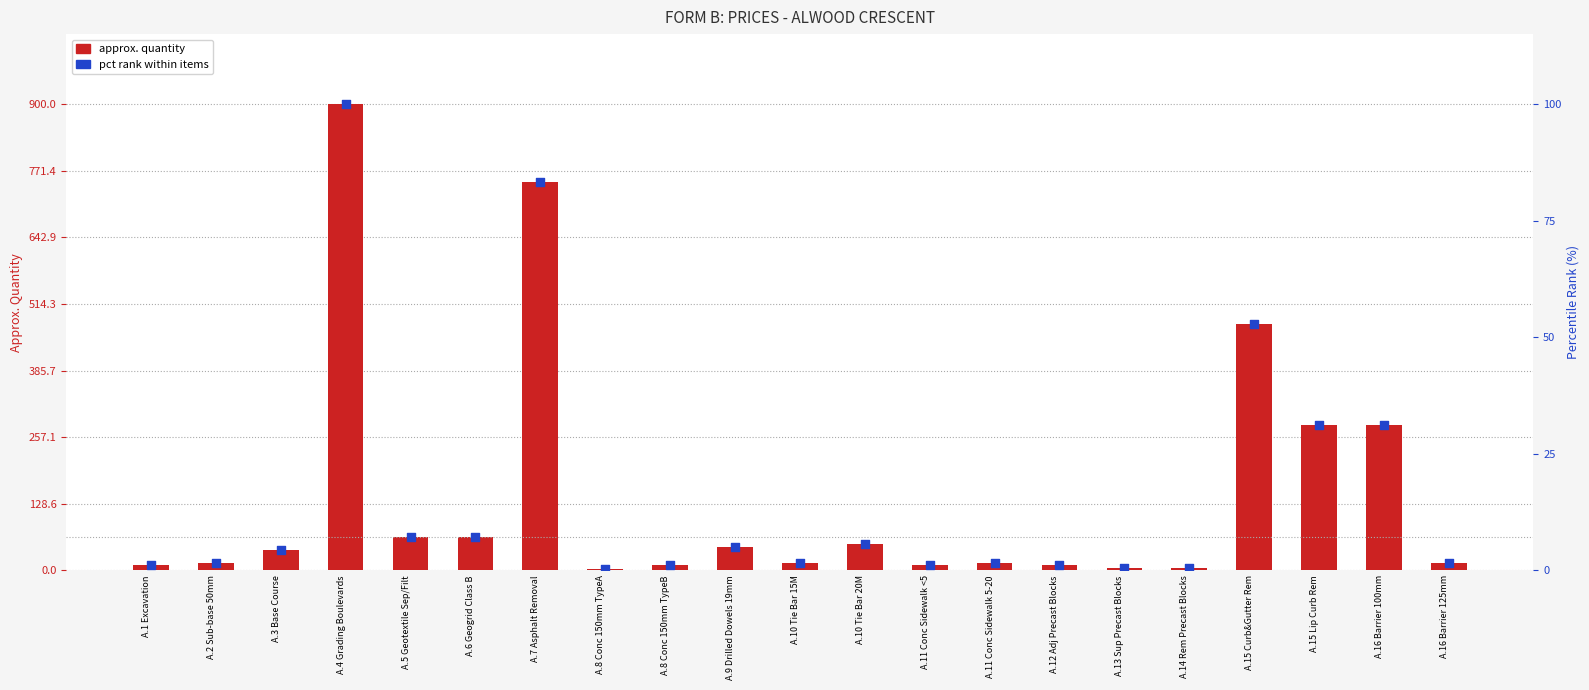

Which series reaches the maximum Y coordinate?

approx. quantity